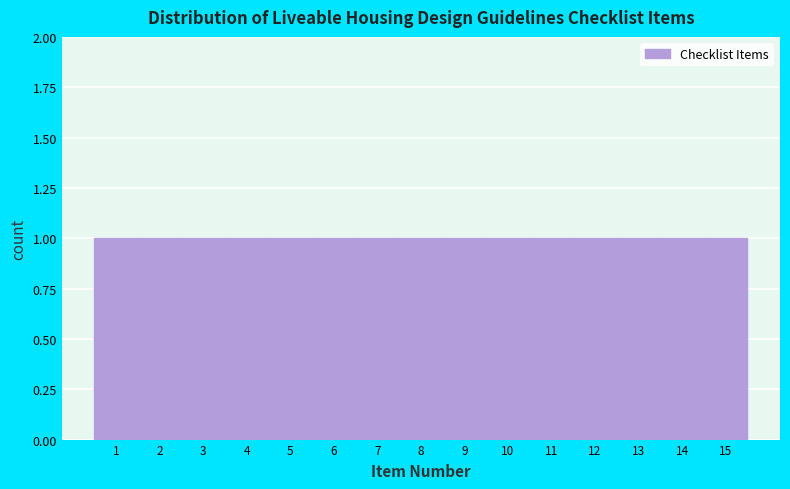

What is the height of the bar covering 2.5 to 3.5 on the x-axis? The values are not printed on the chart, so give them approximately, as read against the axis.

1